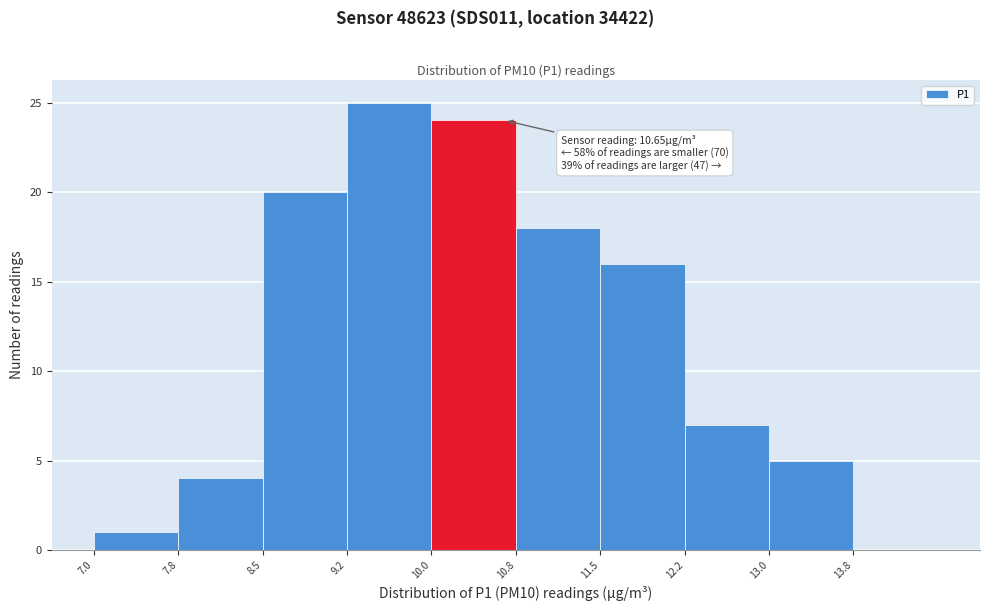

Over which range of the x-axis is the bar tallest?

9.25 to 10.00